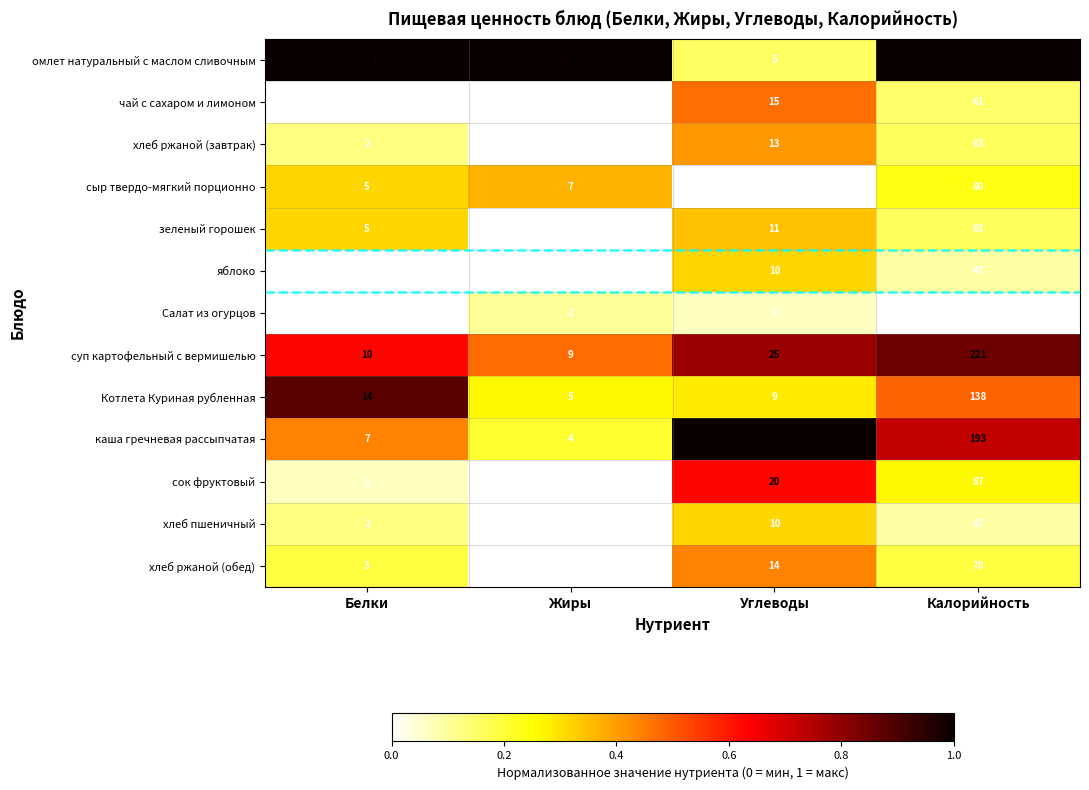

The value of хлеб ржаной (обед) at Калорийность is 31. True or false?

False